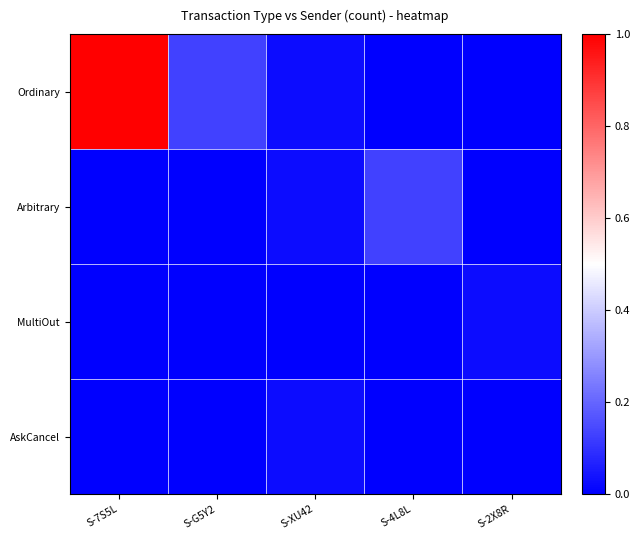

What is the difference between the highest and lowest values at S-7S5L?

1.0